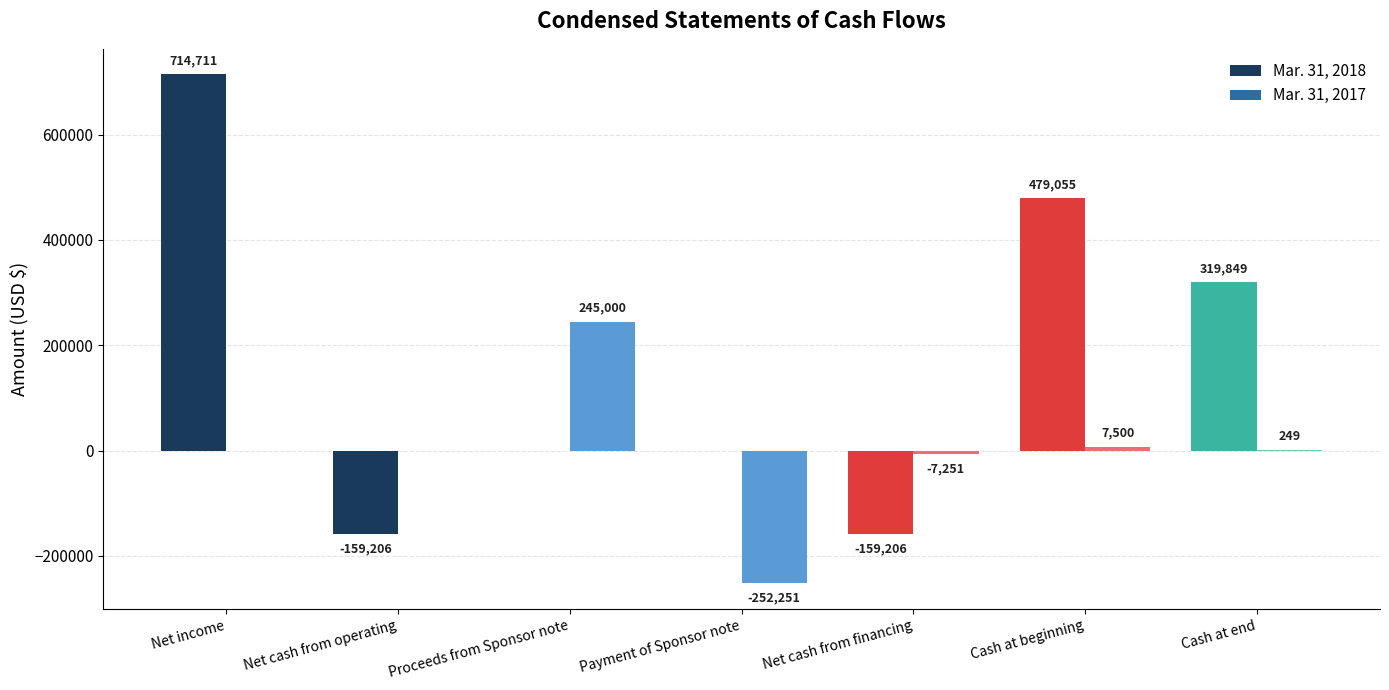

True or false: Mar. 31, 2018 has a value of -76196 at Net cash from operating.

False